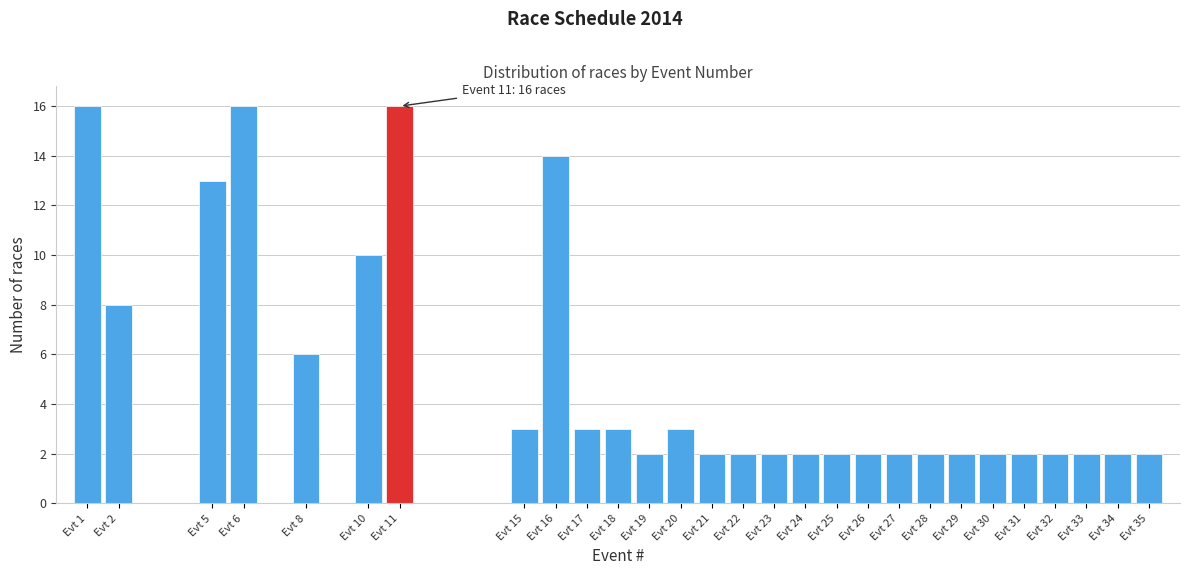

Reading right to left, list all the values displayed in this chart.

Evt 35=2	Evt 34=2	Evt 33=2	Evt 32=2	Evt 31=2	Evt 30=2	Evt 29=2	Evt 28=2	Evt 27=2	Evt 26=2	Evt 25=2	Evt 24=2	Evt 23=2	Evt 22=2	Evt 21=2	Evt 20=3	Evt 19=2	Evt 18=3	Evt 17=3	Evt 16=14	Evt 15=3	Evt 11=16	Evt 10=10	Evt 8=6	Evt 6=16	Evt 5=13	Evt 2=8	Evt 1=16